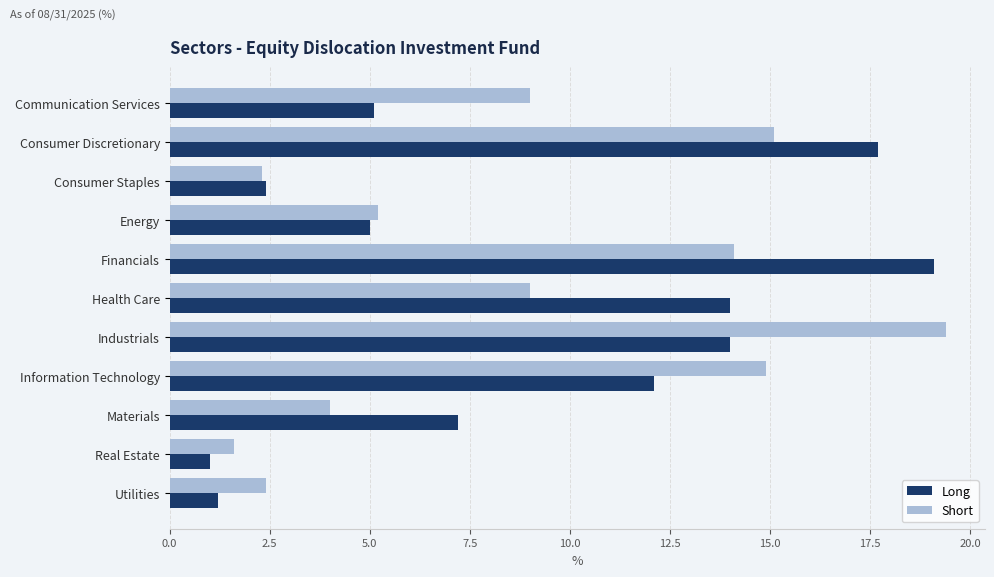

Count the number of data series in this chart.

2